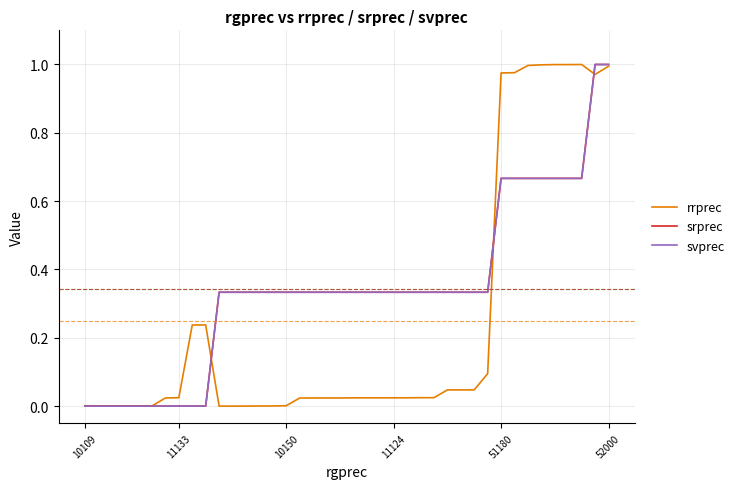

True or false: srprec and svprec cross at least once.

False